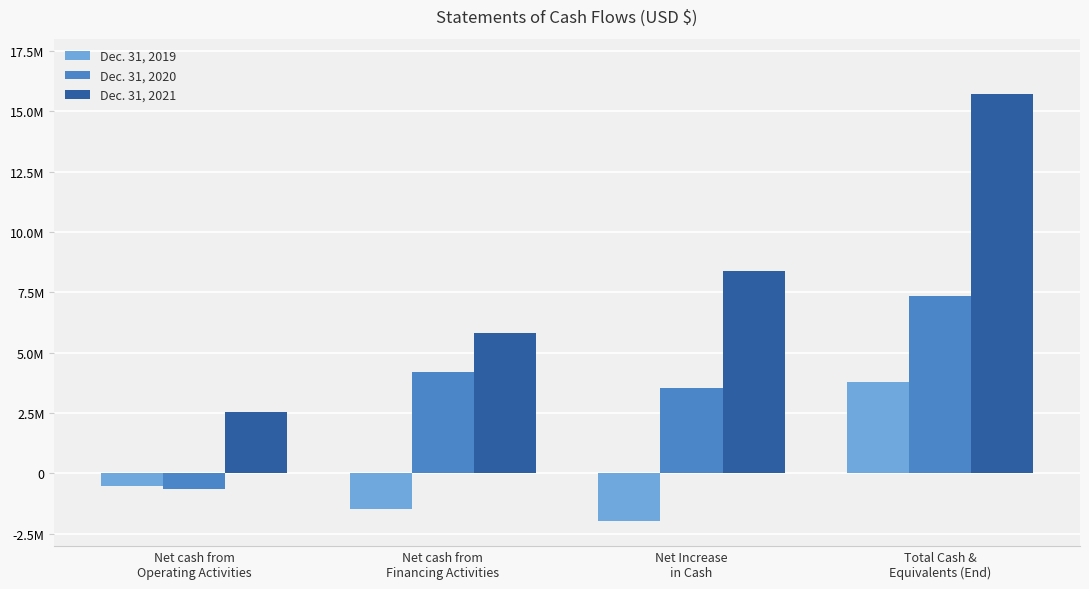

What are all the series names shown in the legend?

Dec. 31, 2019, Dec. 31, 2020, Dec. 31, 2021